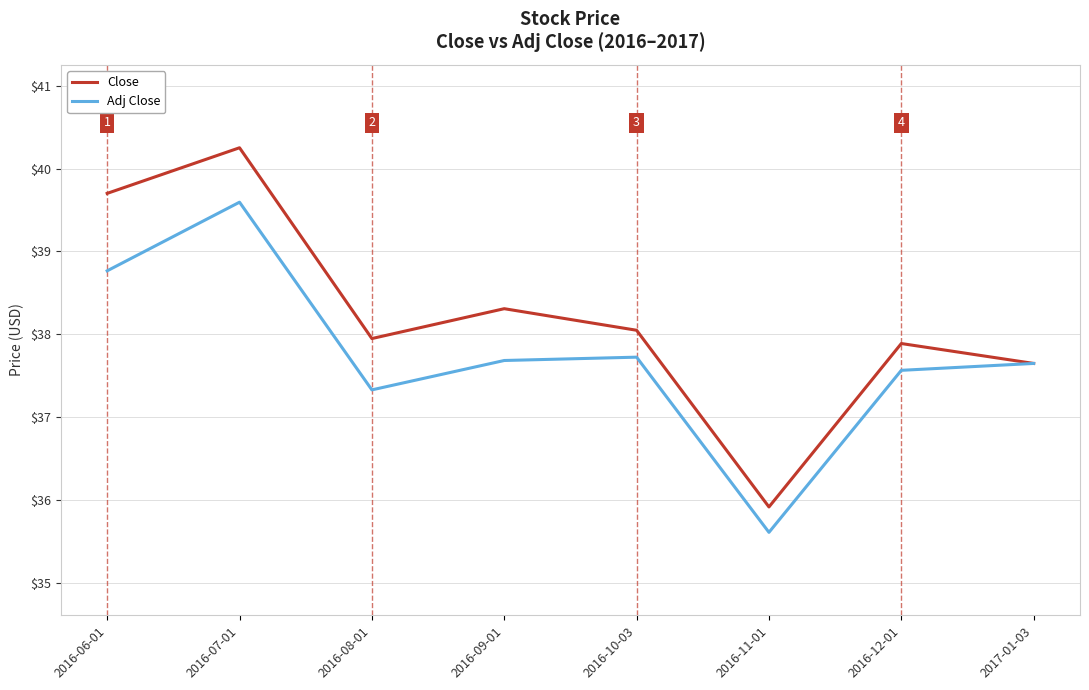

At how many categories does at least one series exceed 37?

7